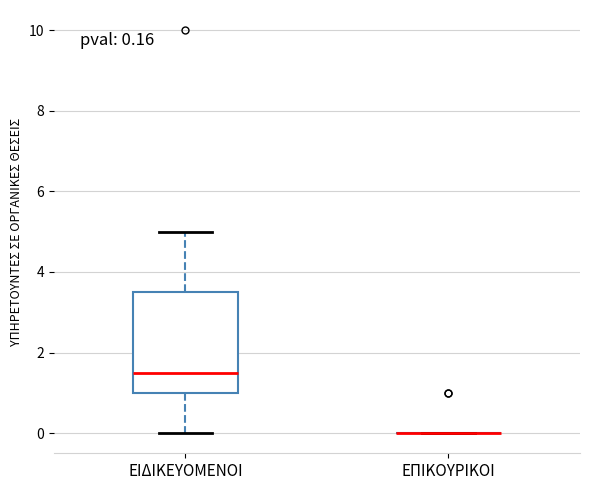

Comparing the boxes themselves (not the whiskers), which one is the tallest?

ΕΙΔΙΚΕΥΟΜΕΝΟΙ